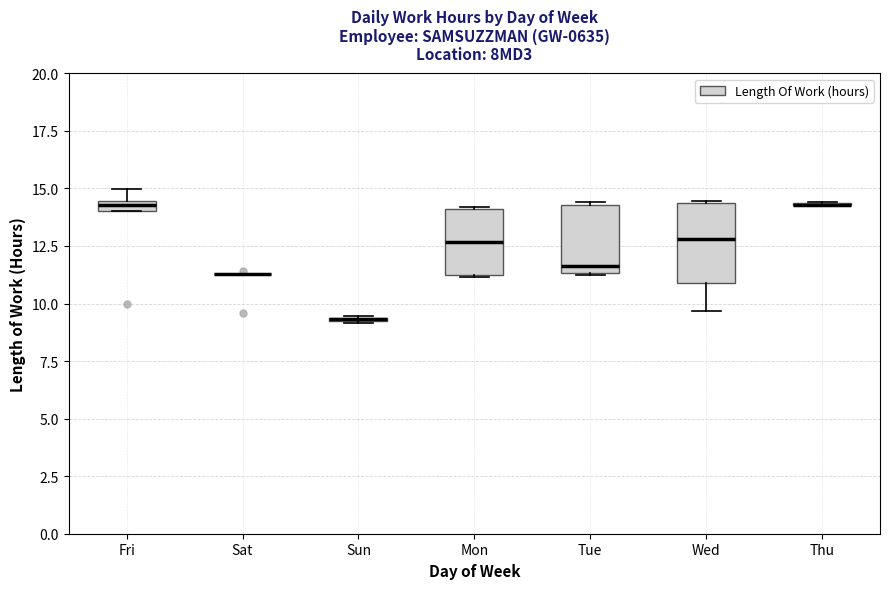

Comparing the boxes themselves (not the whiskers), which one is the tallest?

Wed